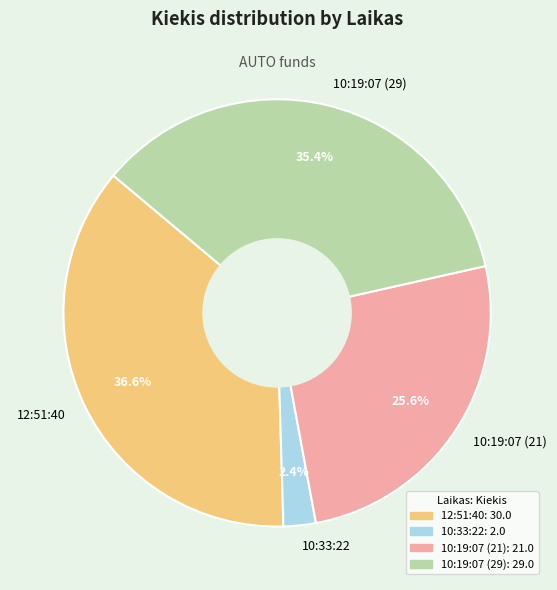

Which category has the biggest portion of the pie?

12:51:40